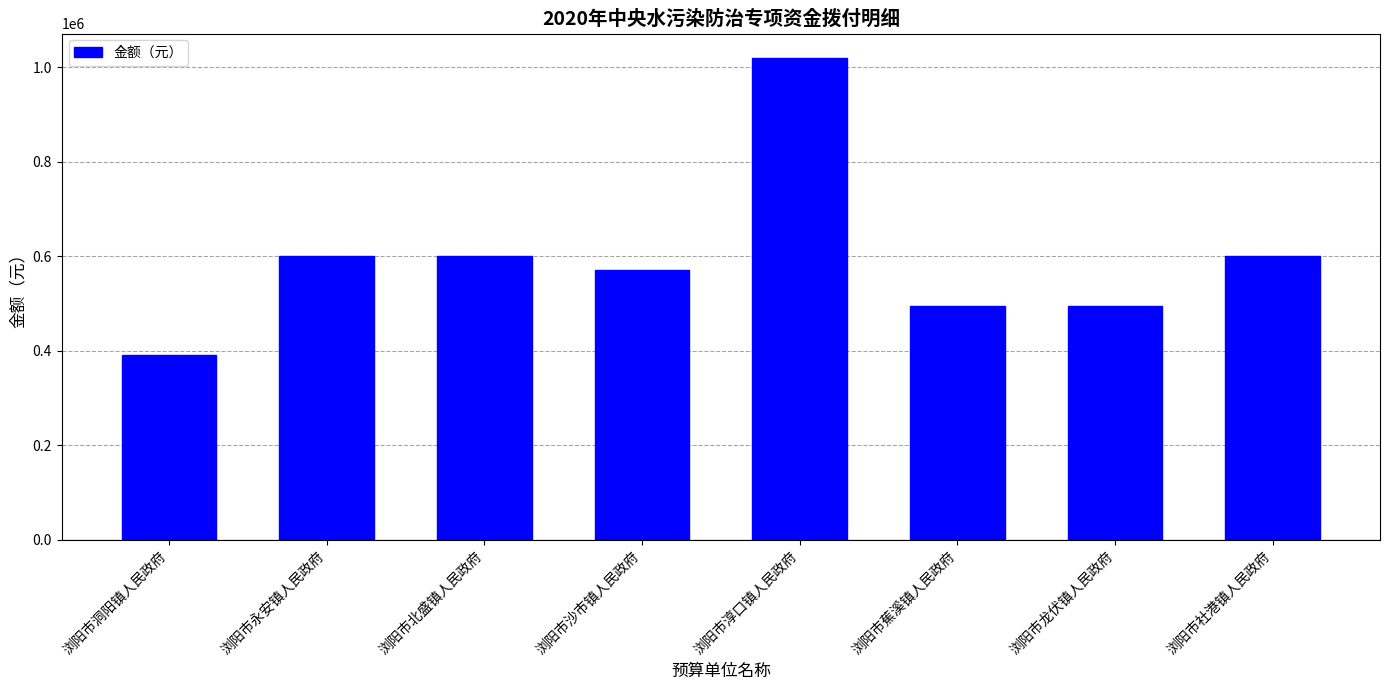

What is the approximate value at 浏阳市淳口镇人民政府?

1020000